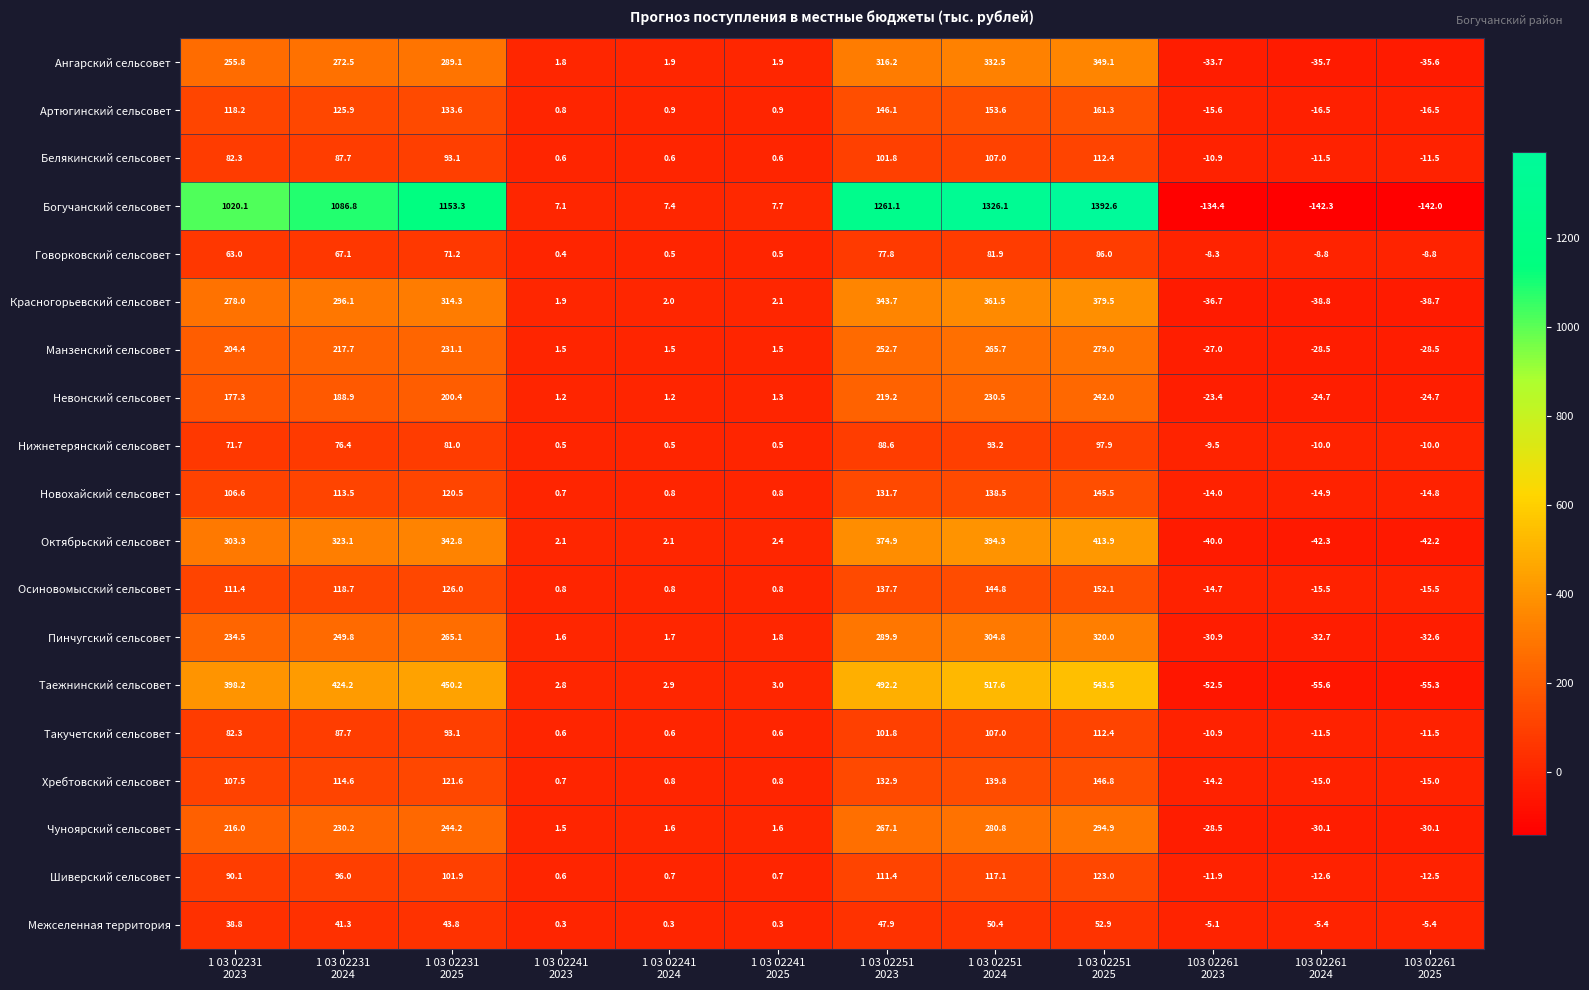

Between 1 03 02231
2024 and 1 03 02251
2025, which series saw the biggest shift?

Богучанский сельсовет